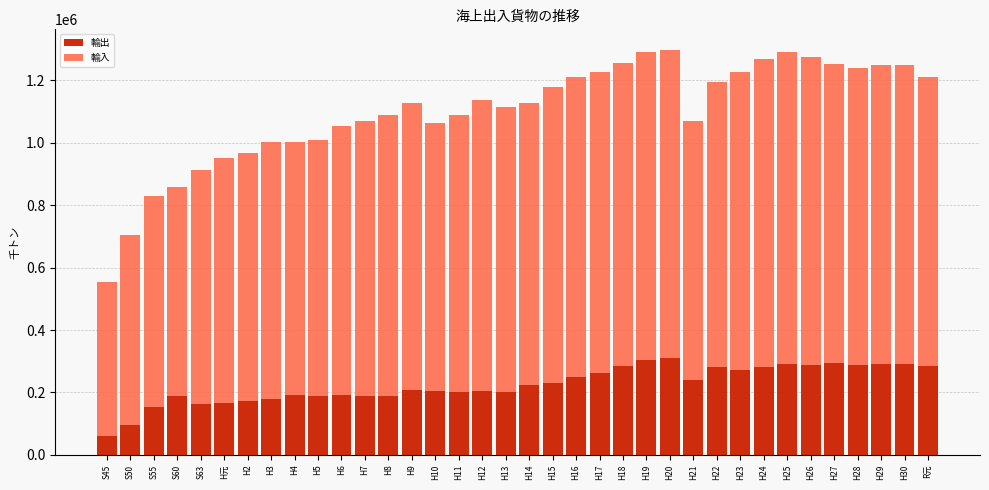

What is the minimum value for 輸出?

59901